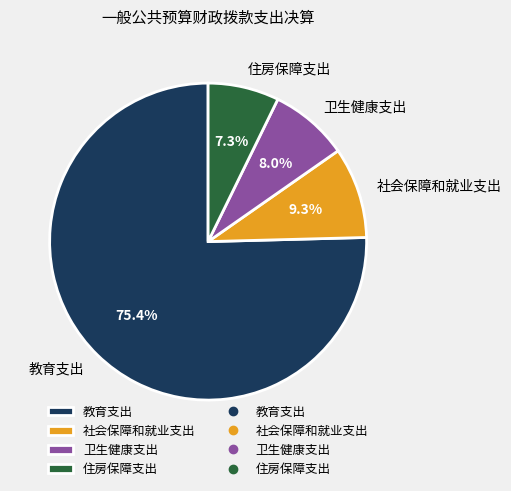

Which slice is the largest?

教育支出